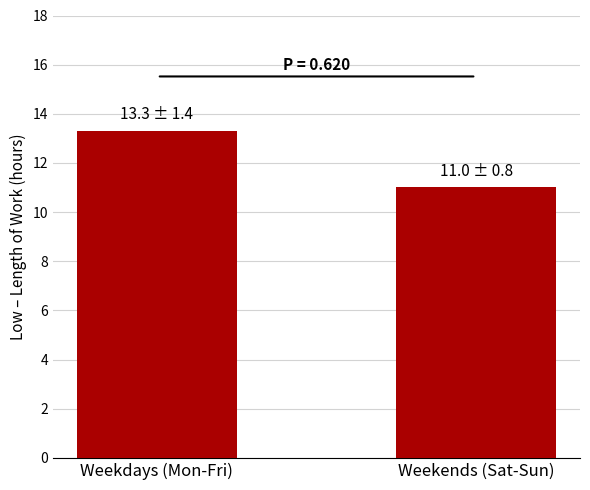

What is the value of the 2nd bar from the left?

11.0